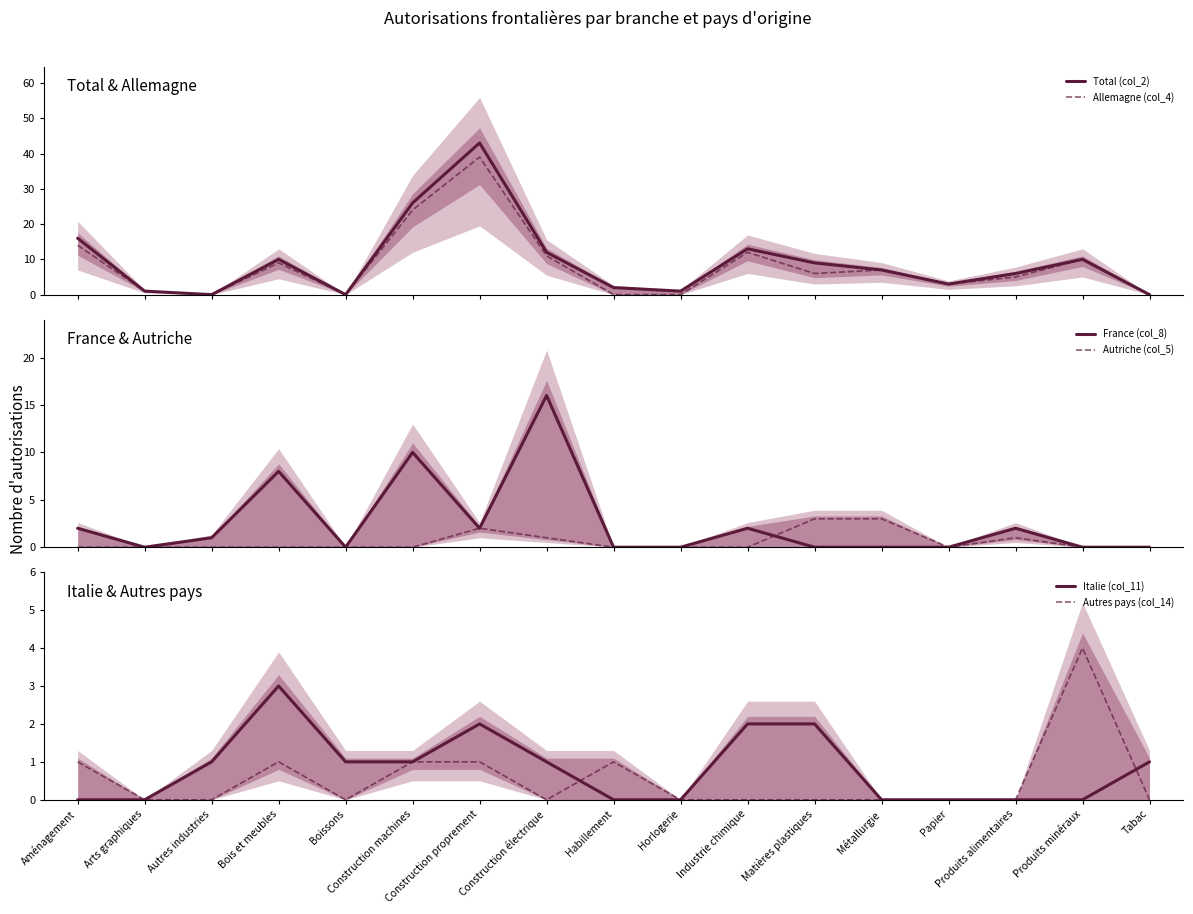

What value does the Italie (col_11) series have at Autres industries?

1